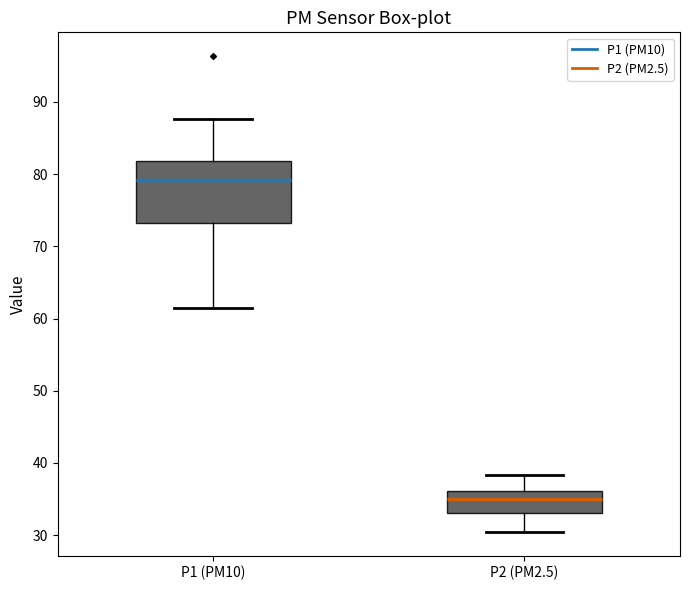

Where does the lower whisker of the box for P2 (PM2.5) end on the y-axis? The values are not printed on the chart, so give them approximately, as read against the axis.

30